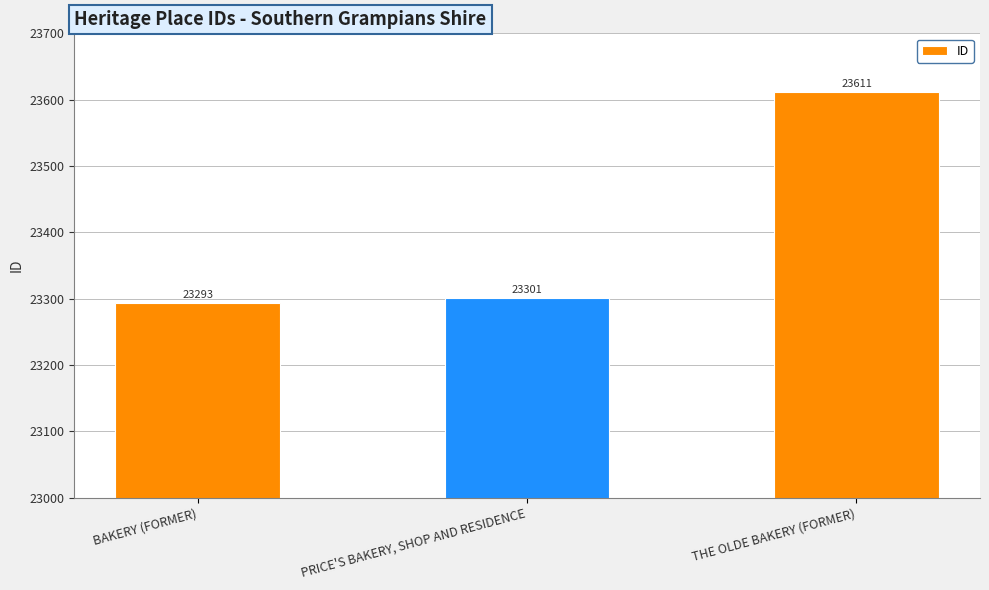

What is the sum of the values at PRICE'S BAKERY, SHOP AND RESIDENCE and THE OLDE BAKERY (FORMER)?

46912